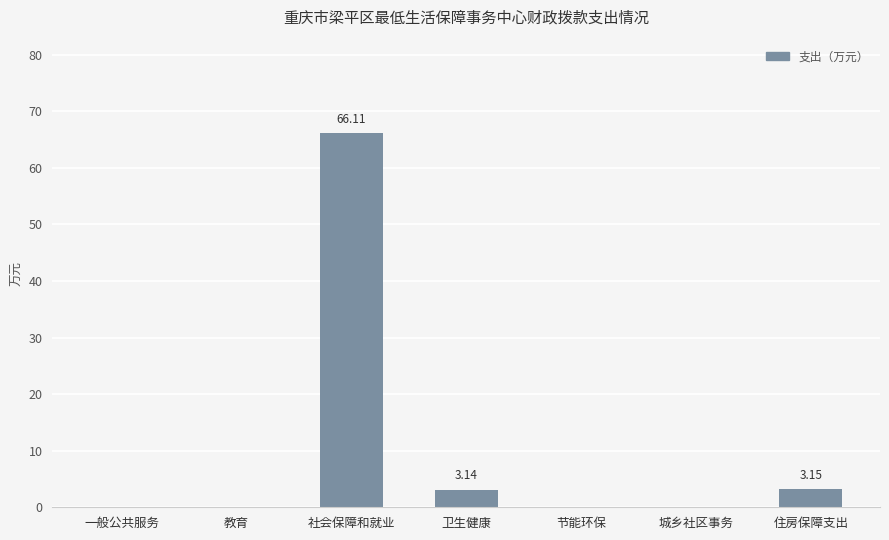

Is it true that the value at 城乡社区事务 is 0.0?

True